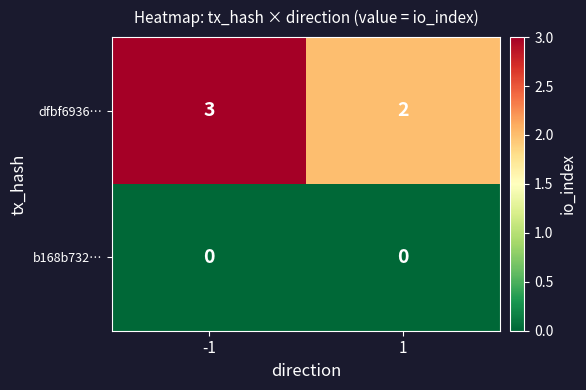

Reading left to right, transcribe all the data shown in this chart.

dfbf6936…: 3	2
b168b732…: 0	0